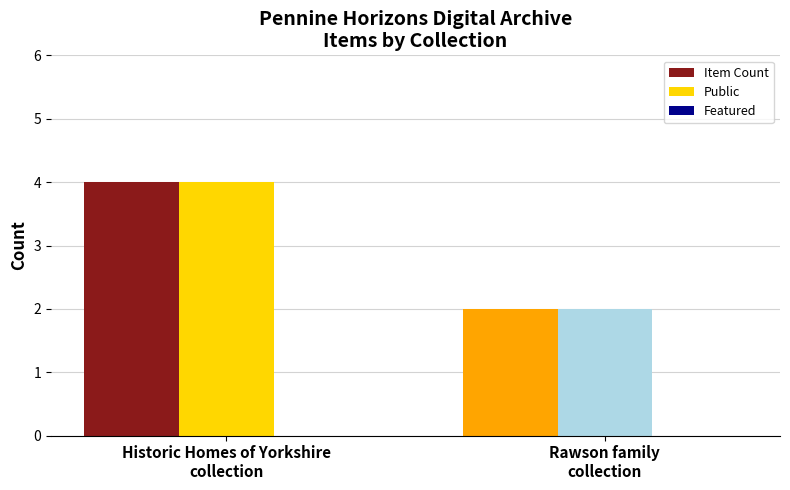

What is the average value of the Item Count series?

3